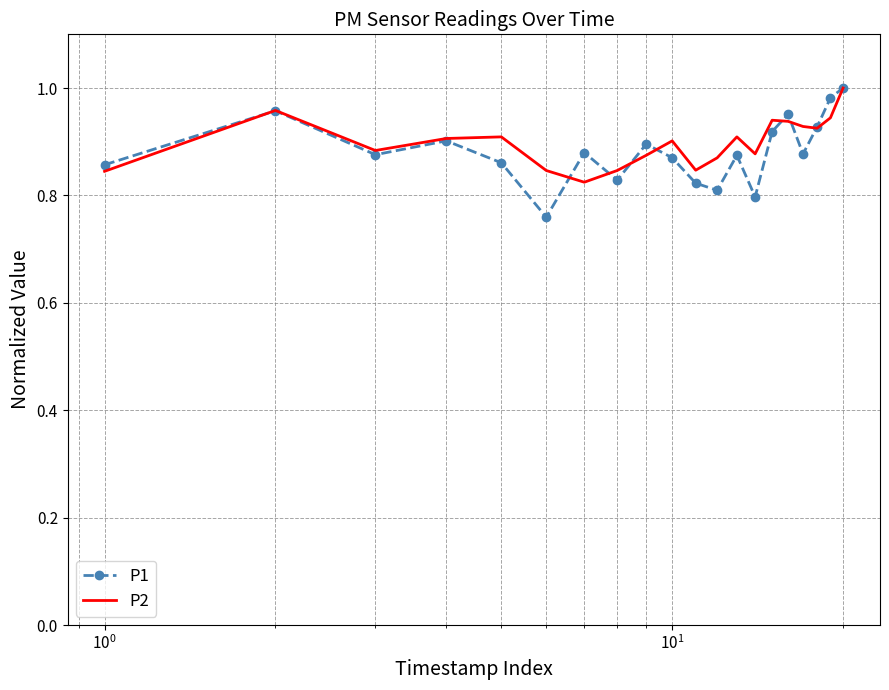

Which series has the largest range (max minus min)?

P1